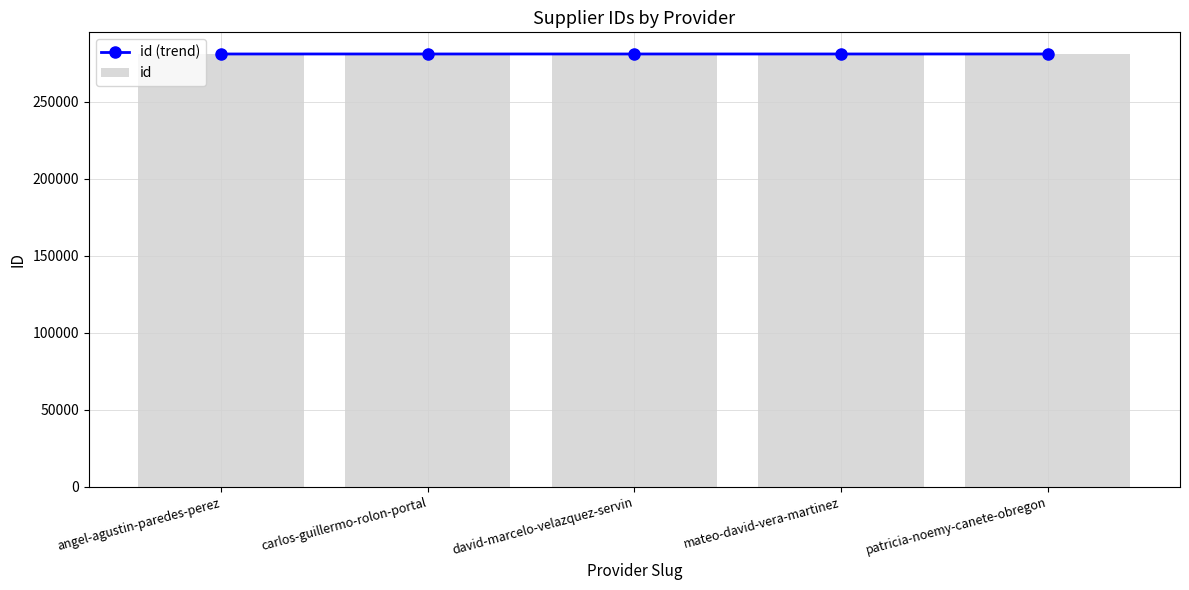

What is the difference between the id (trend) values at angel-agustin-paredes-perez and patricia-noemy-canete-obregon?

1